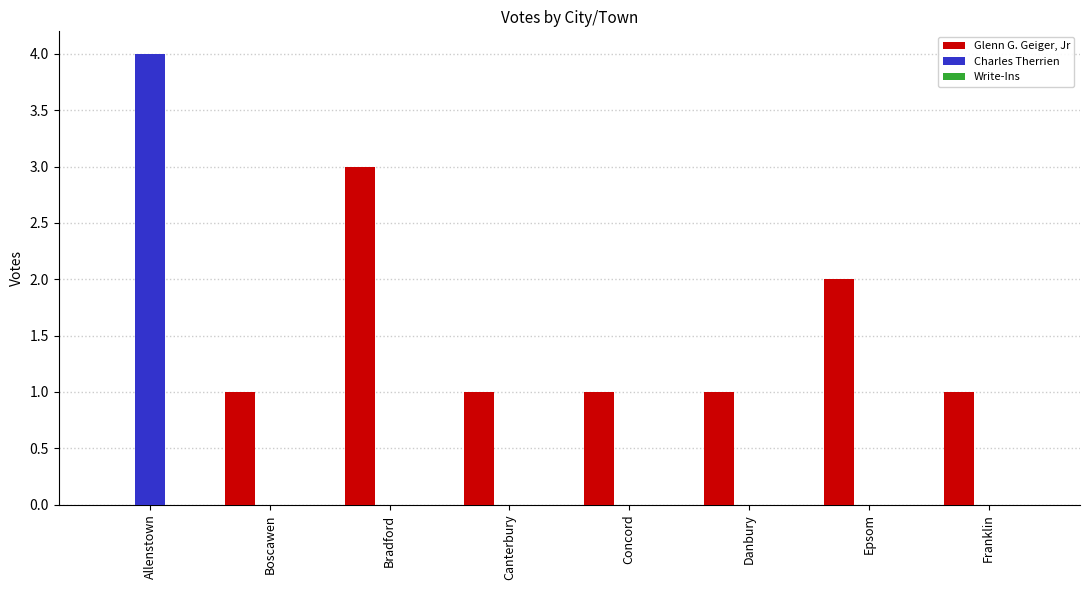

Which category has the highest value across all series?

Allenstown